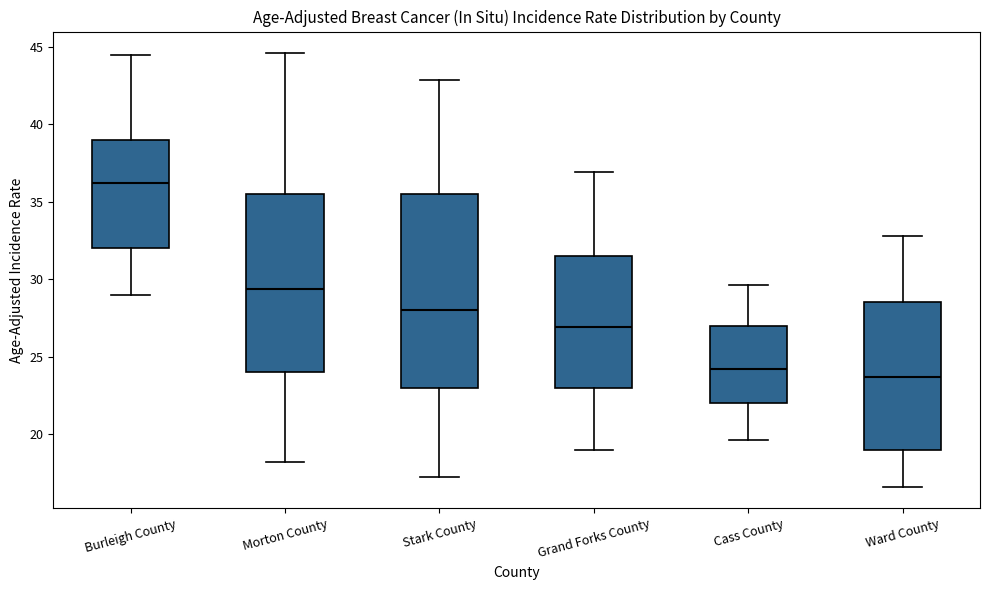

Which box's median line is the lowest?

Ward County